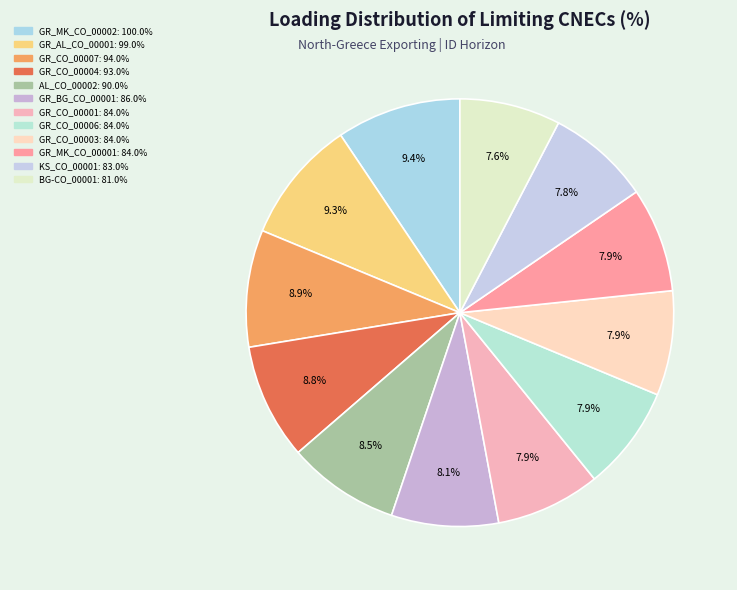

True or false: GR_CO_00007 accounts for 16% of the total.

False